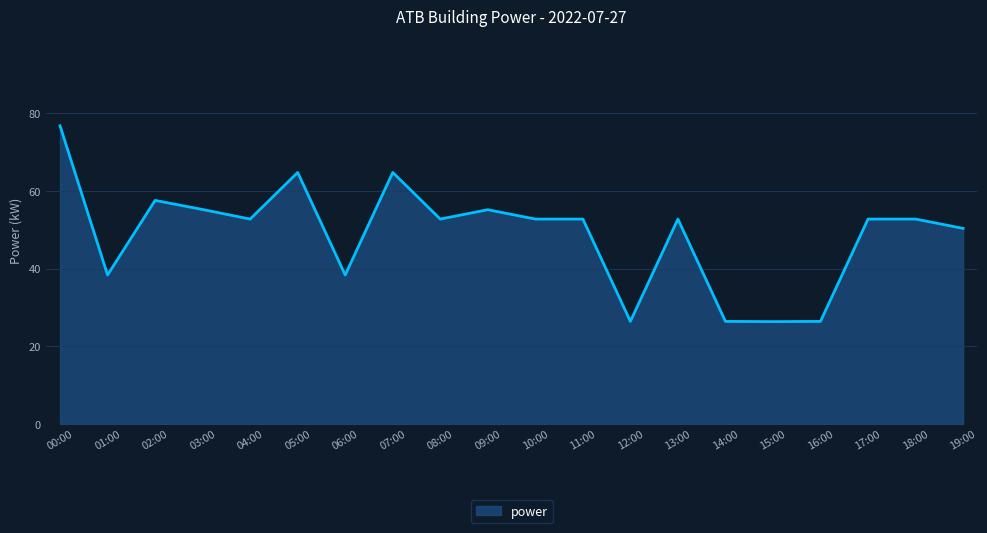

What is the difference between the values at 06:00 and 09:00?

16.8